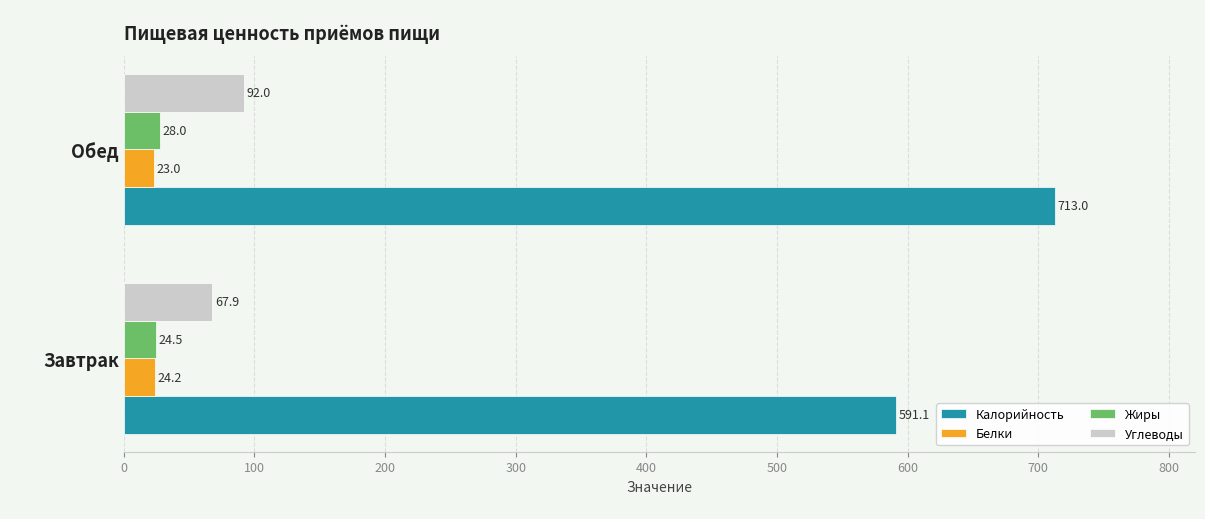

The value of Углеводы at Обед is 92.0. True or false?

True